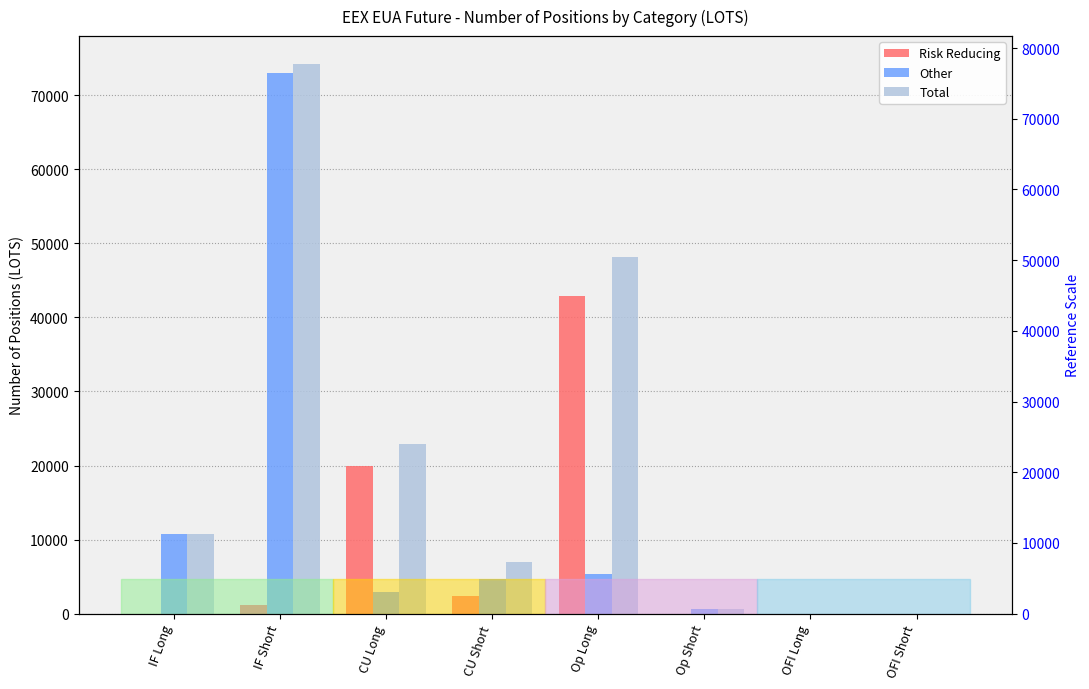

How many bars are there in total?

24